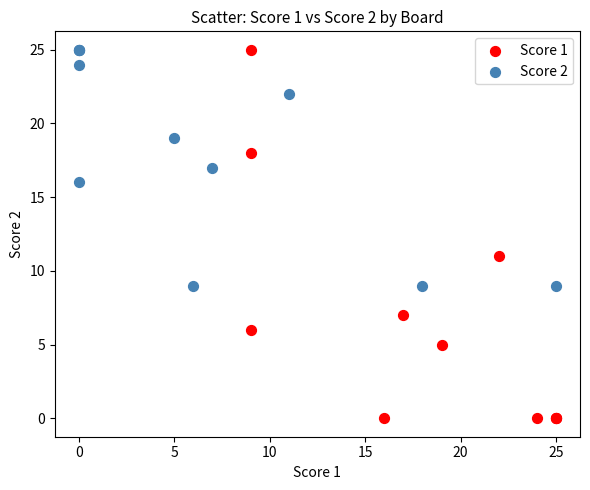

Which series has the widest spread of Y values?

Score 1